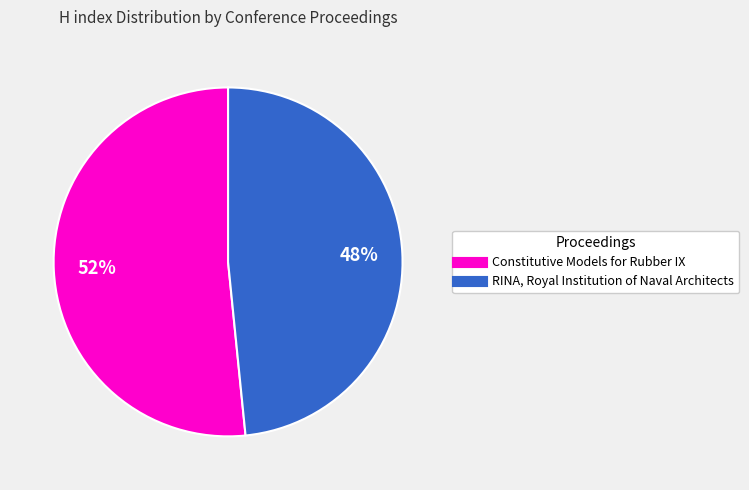

Rank the categories by value from highest to lowest.

Constitutive Models for Rubber IX, RINA, Royal Institution of Naval Architects